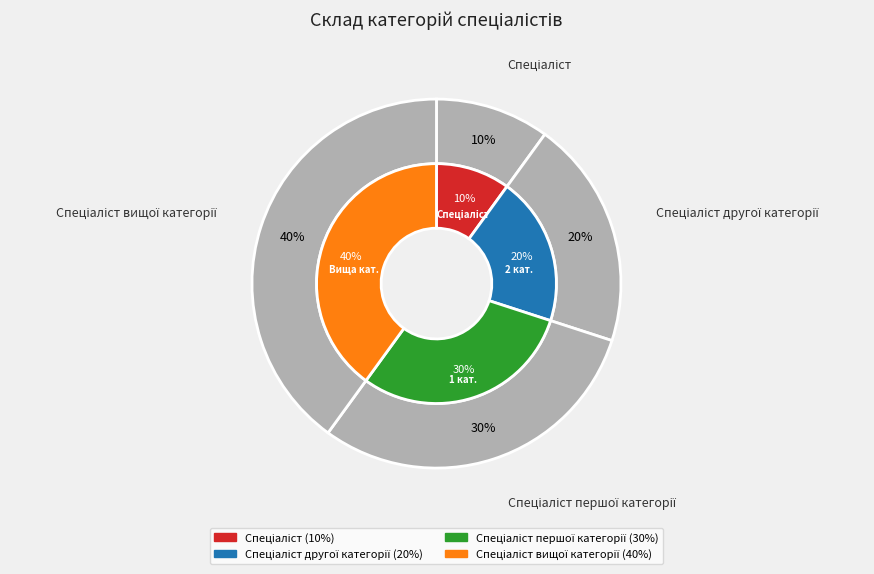

To the nearest percent, what is the difference between the largest and smallest slice percentages?

30%